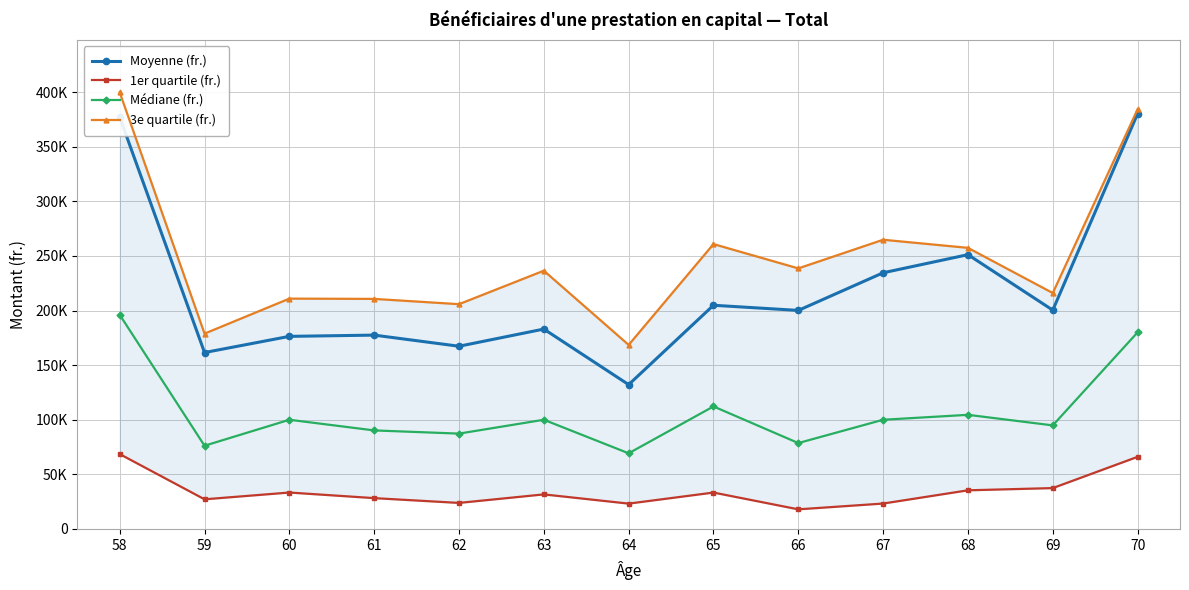

Between 61 and 68, which series saw the biggest shift?

Moyenne (fr.)